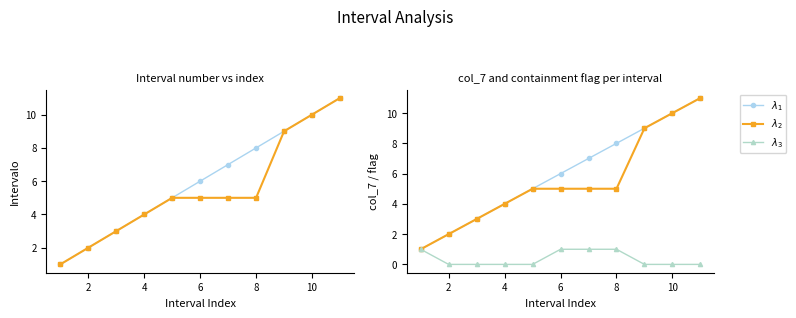

What is the lowest value of the $\lambda_2$ series?

1